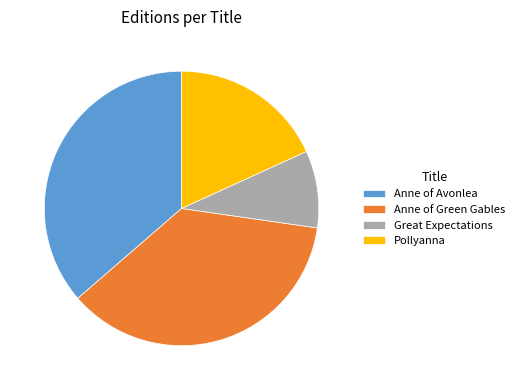

Which slice is the smallest?

Great Expectations